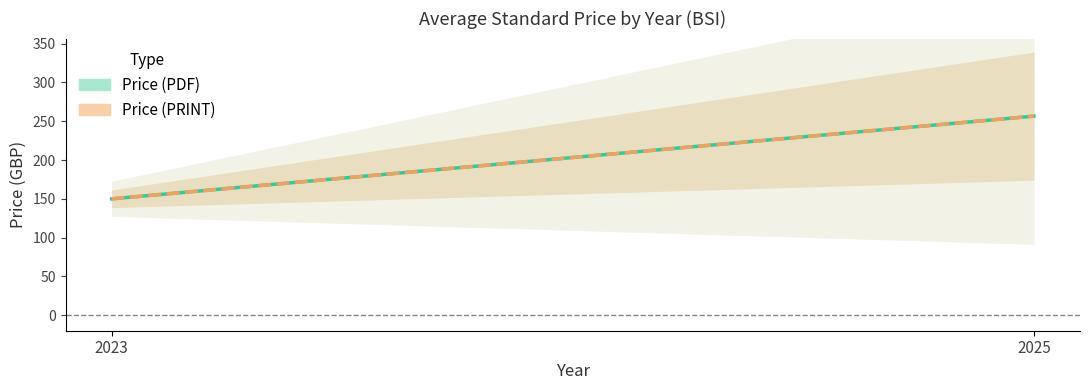

Is this an area chart (filled region under the line)?

No